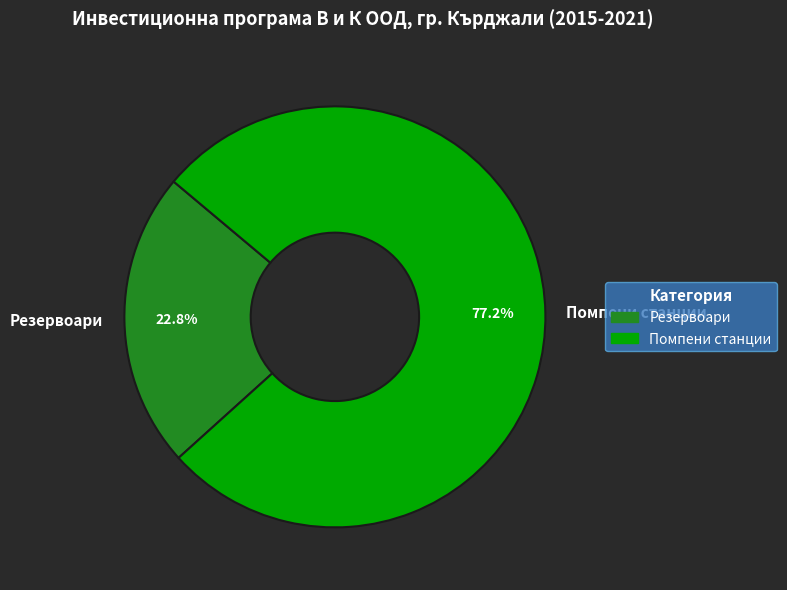

True or false: Резервоари accounts for 23% of the total.

True